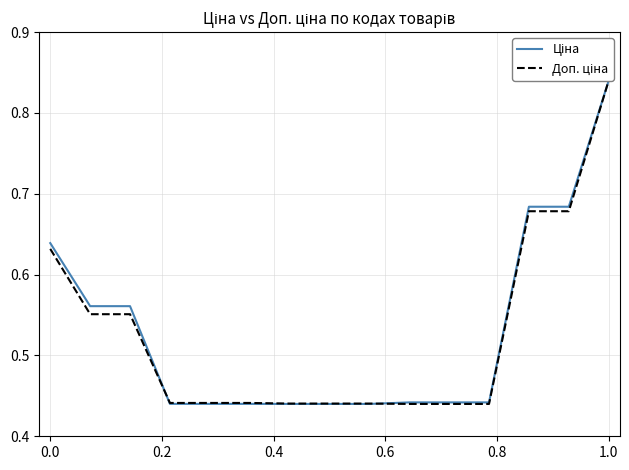

Which series has the largest total across all categories?

Ціна